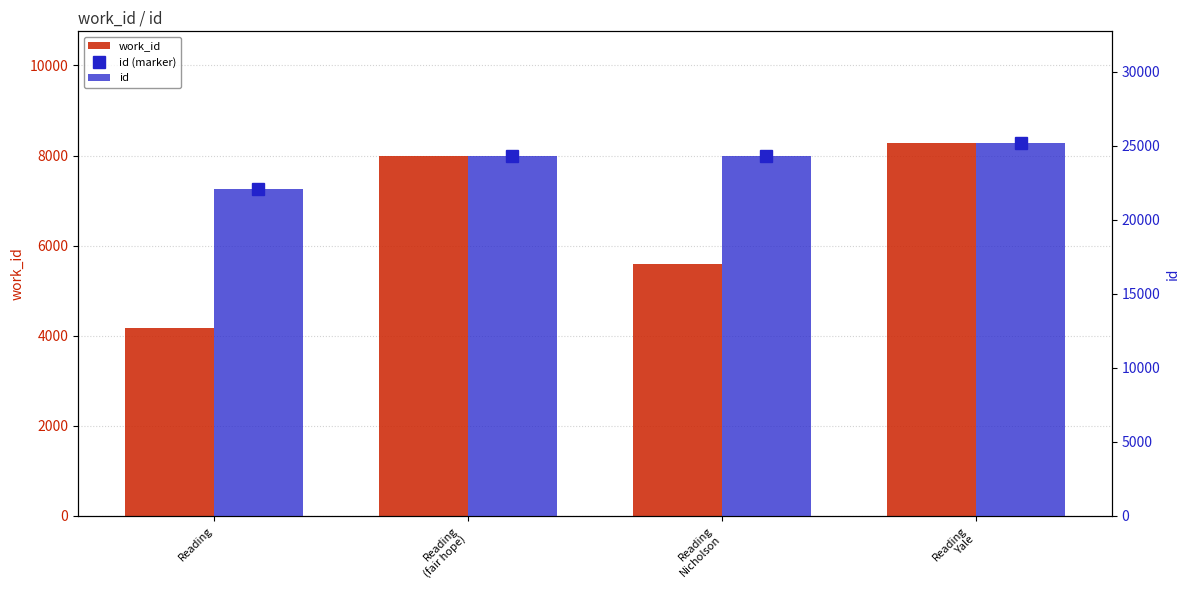

Reading left to right, extract all data points from this chart.

work_id: 4167	7984	5598	8274
id (marker): 22108	24302	24306	25184
id: 22108	24302	24306	25184